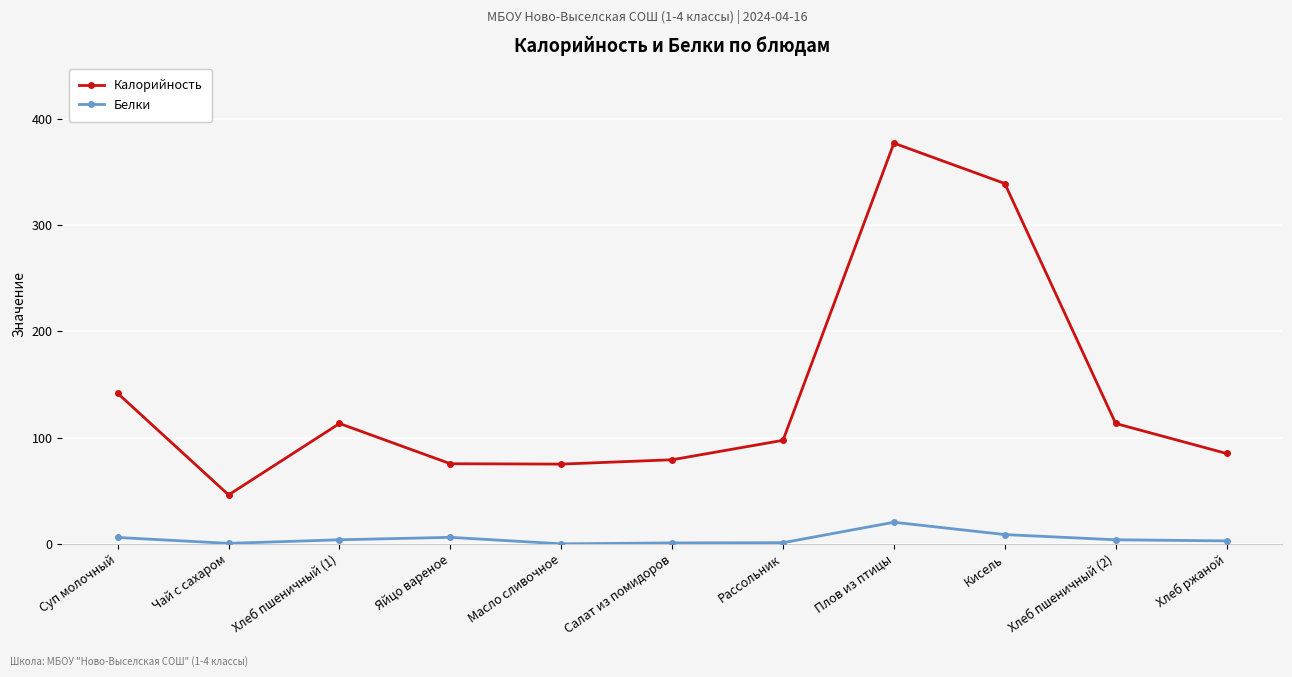

Where is the first local minimum for Калорийность?

Чай с сахаром